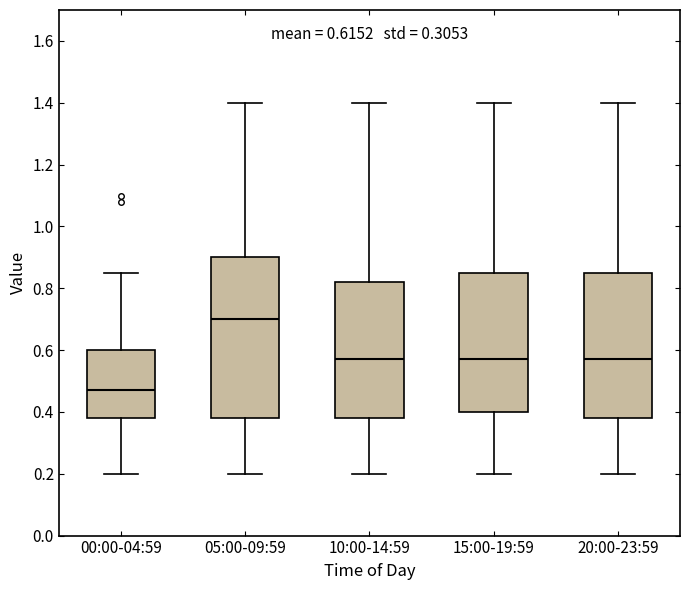

Which box has the highest median line?

05:00-09:59